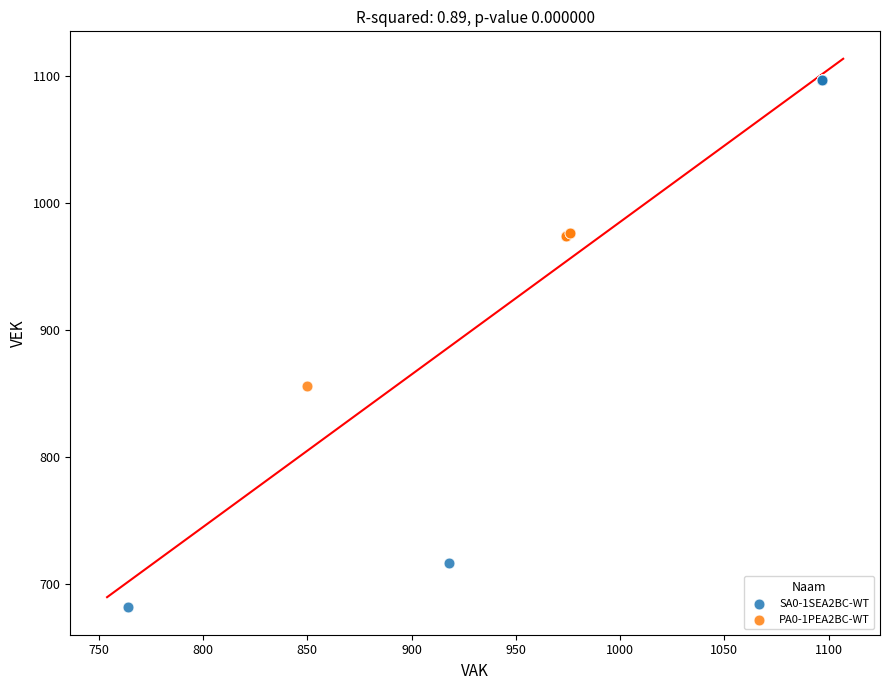

Which series reaches the maximum Y coordinate?

SA0-1SEA2BC-WT